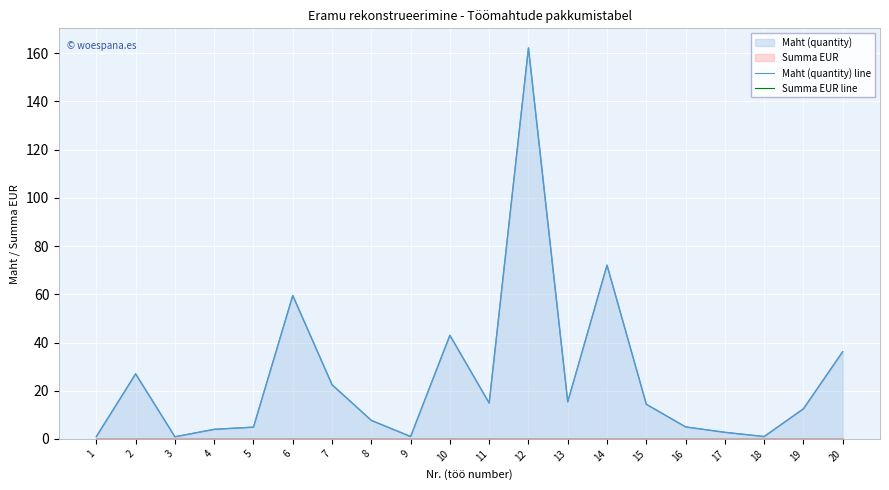

True or false: Summa EUR line and Maht (quantity) line cross at least once.

False